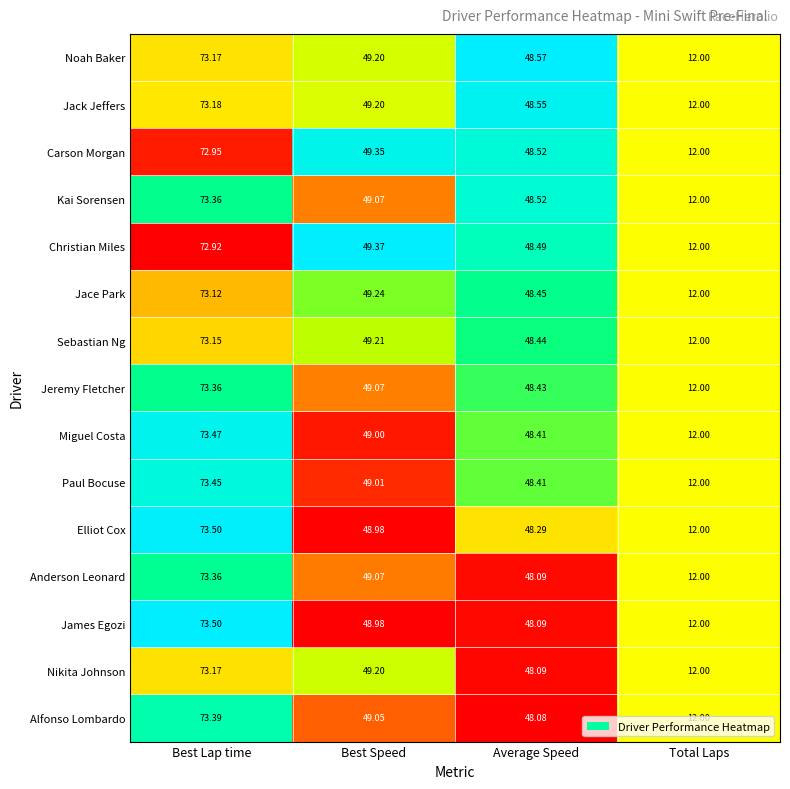

At which label does Noah Baker first exceed 49?

Best Lap time